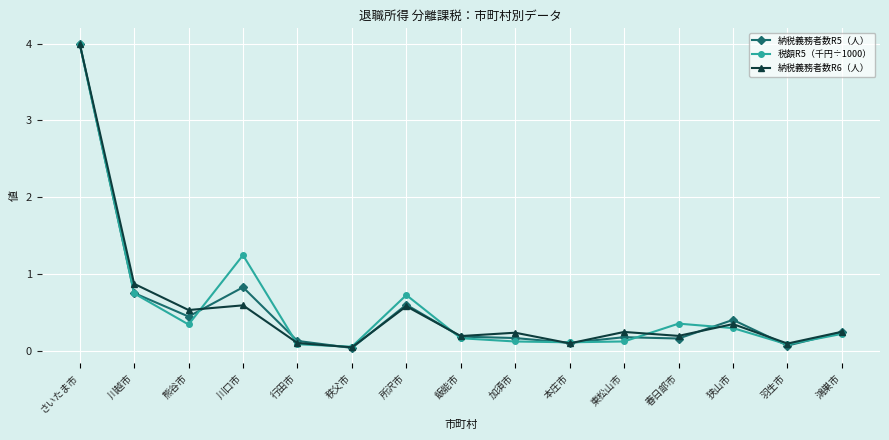

At which label is 納税義務者数R6（人） closest to 2?

川越市